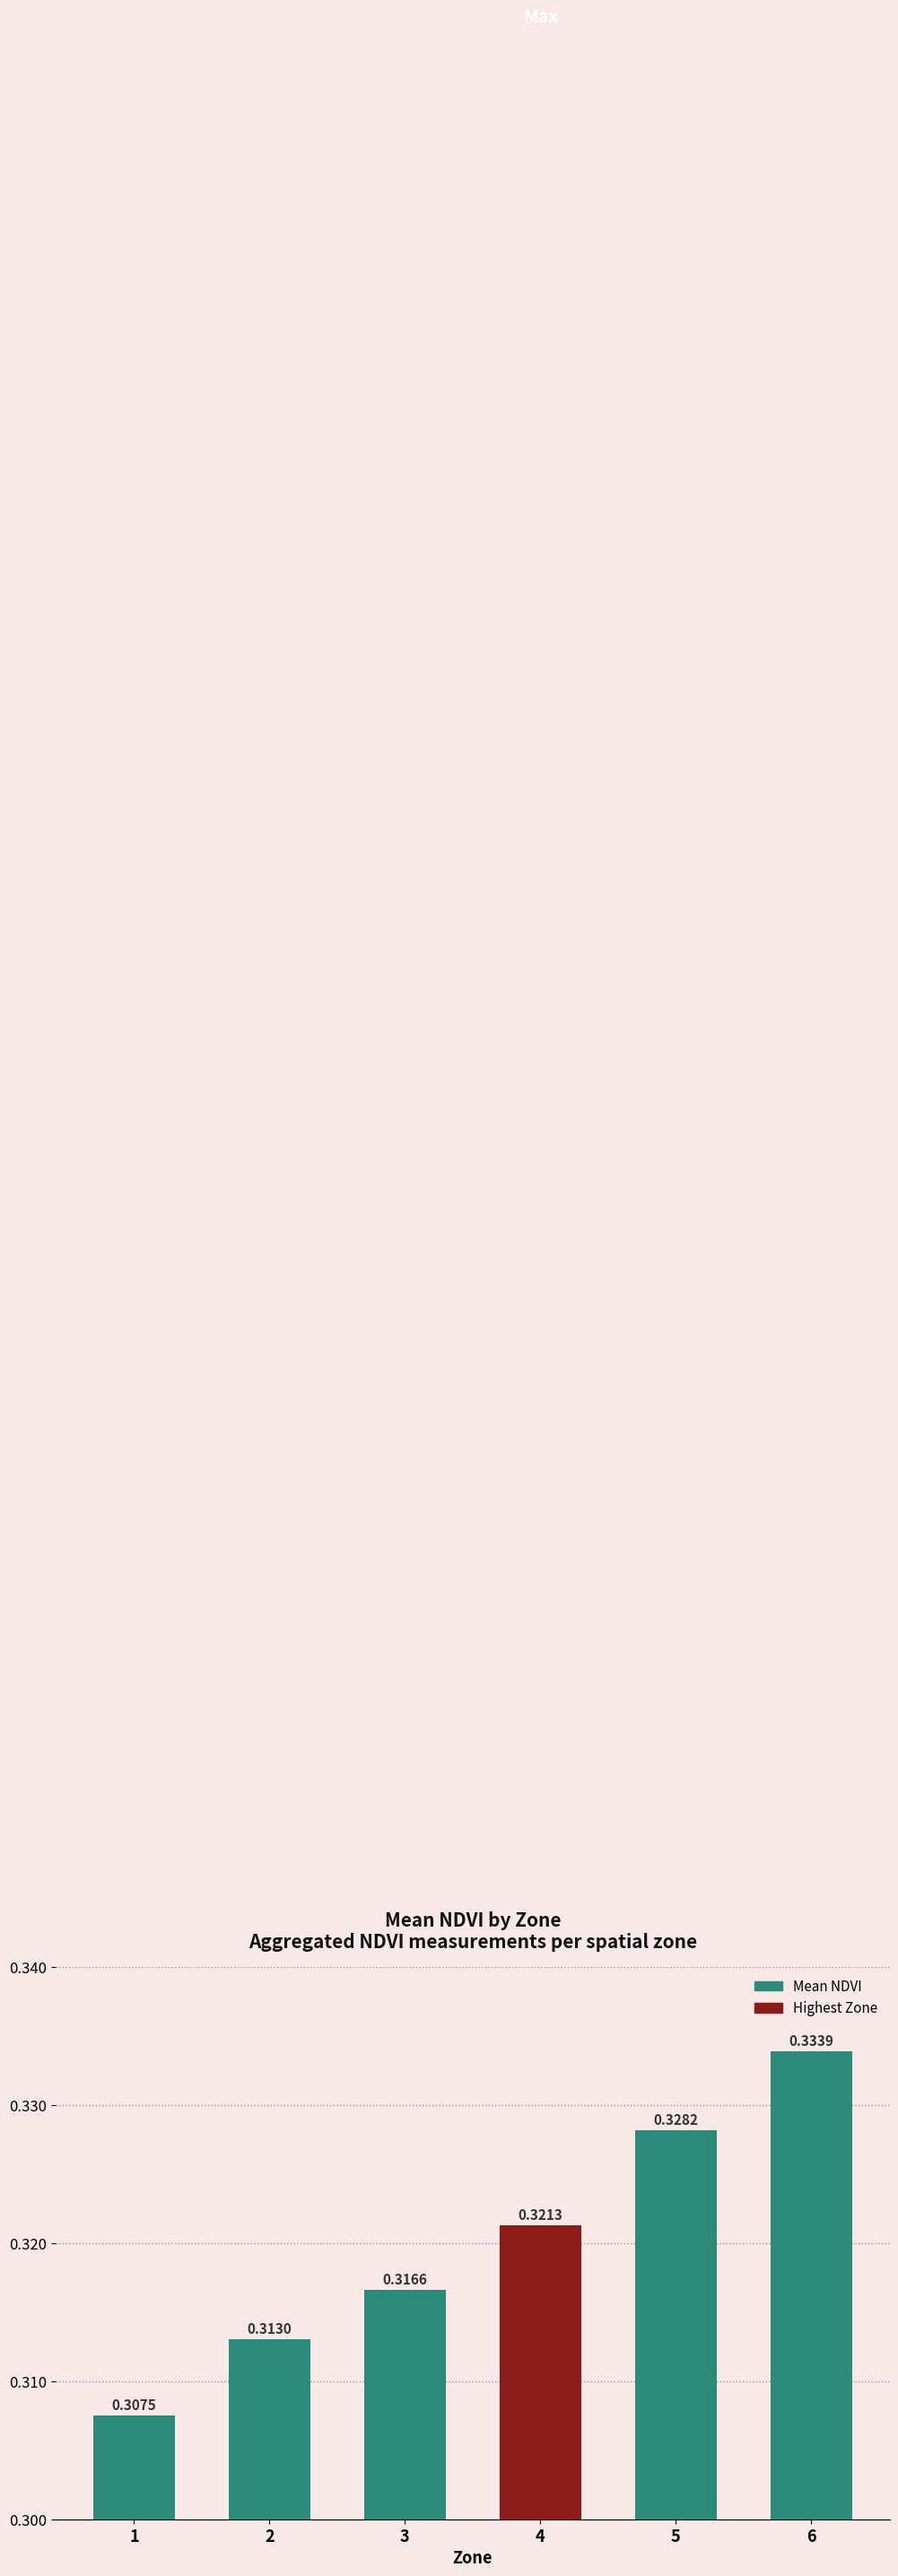

Rank the categories by value from highest to lowest.

6, 5, 4, 3, 2, 1